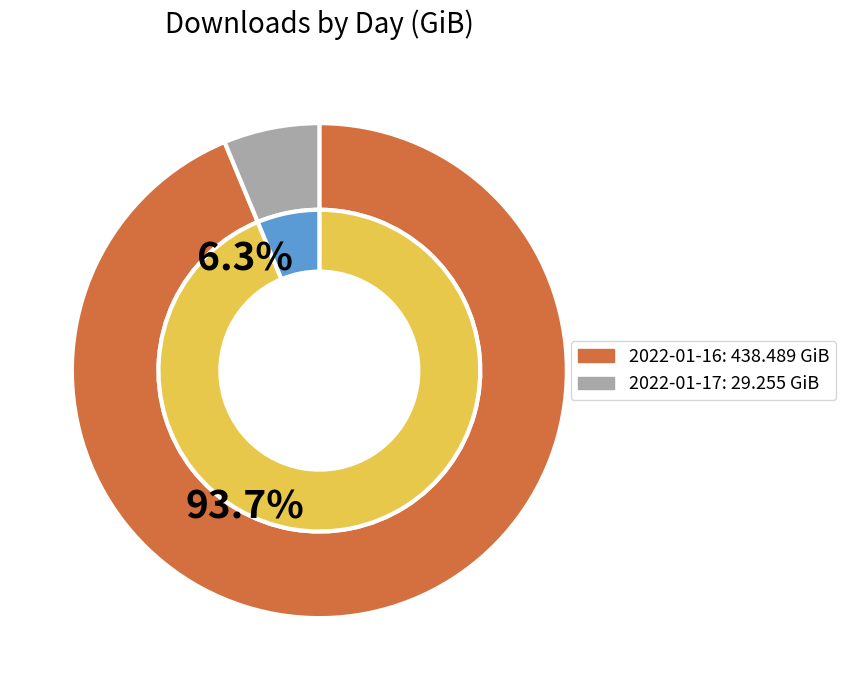

Which category has the biggest portion of the pie?

2022-01-16